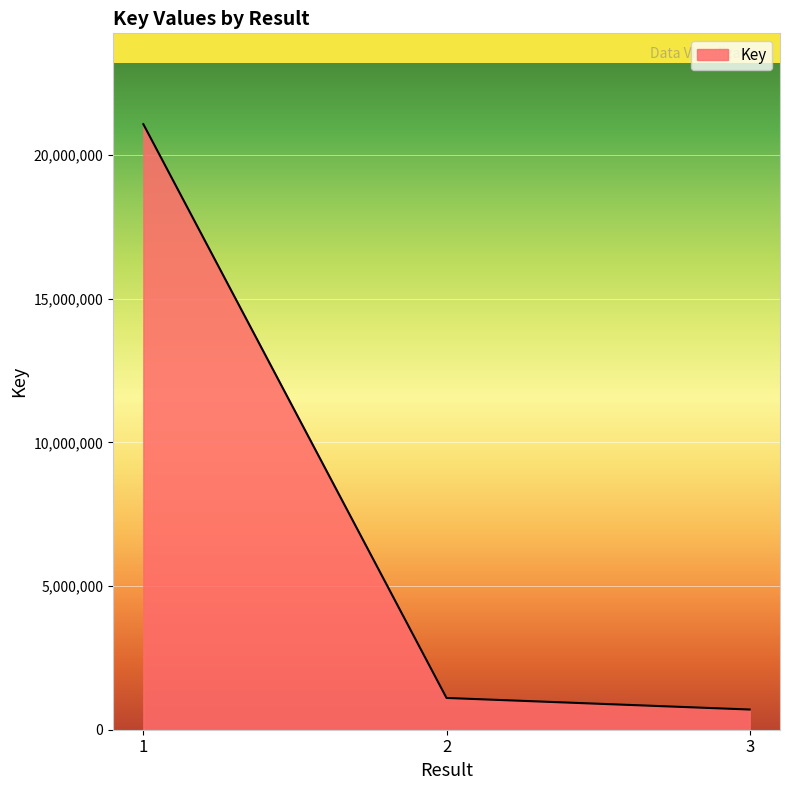

Which has a higher value, 2 or 1?

1